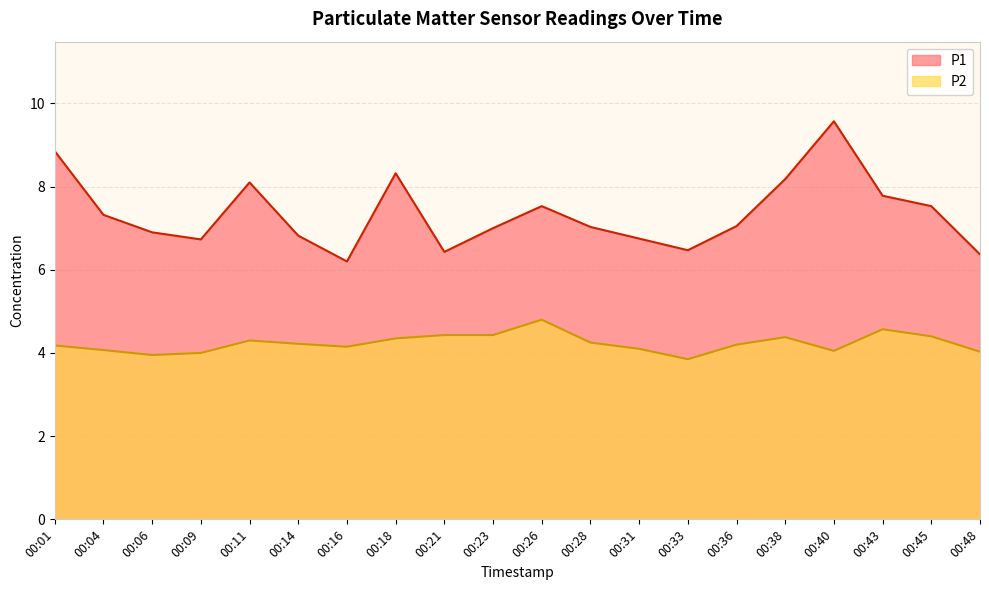

True or false: P2 and P1 intersect in this chart.

False